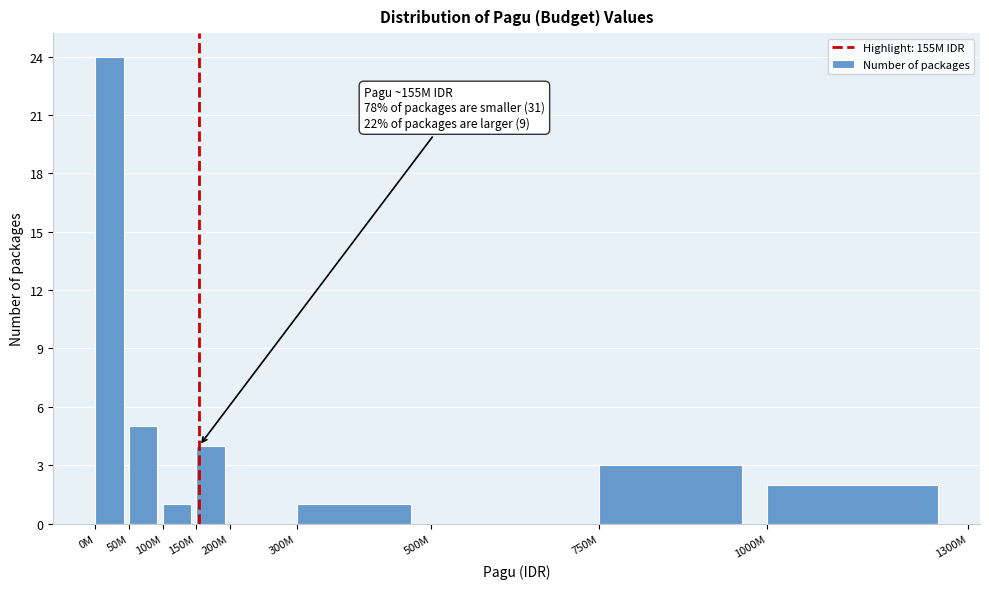

Reading right to left, what are all the values shown in this chart?

1000M=2	750M=3	500M=0	300M=1	200M=0	150M=4	100M=1	50M=5	0M=24